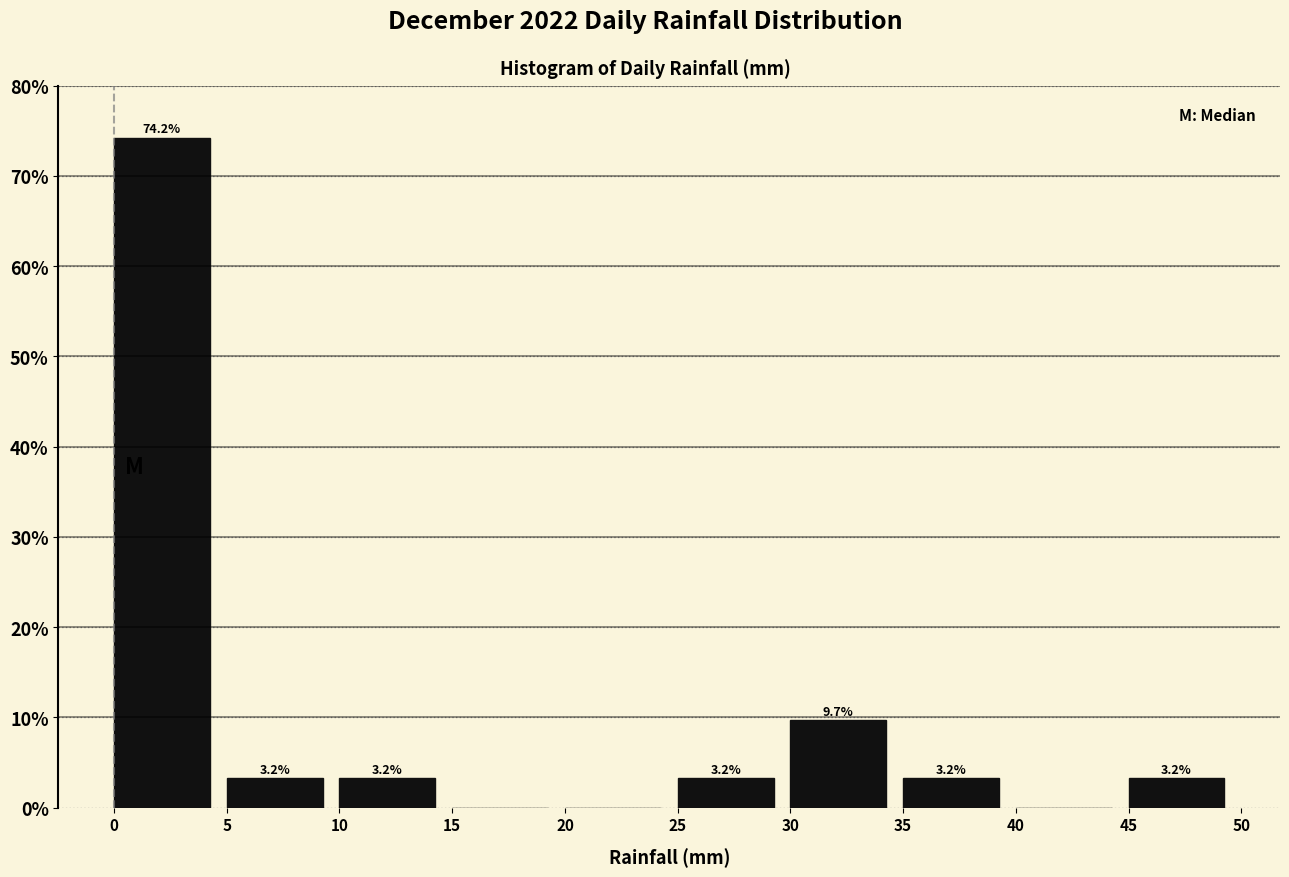

Which range on the x-axis has the tallest bar?

0 to 5